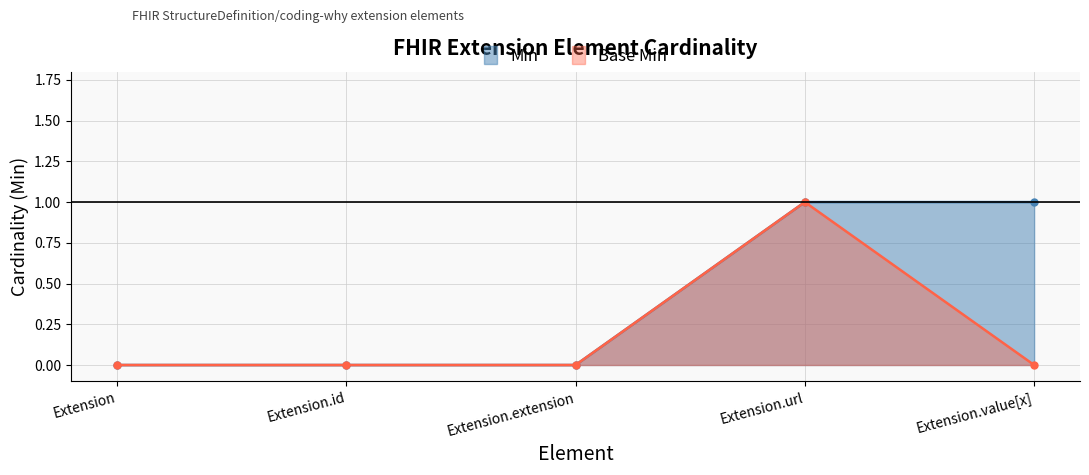

Which category has the lowest value across all series?

Extension